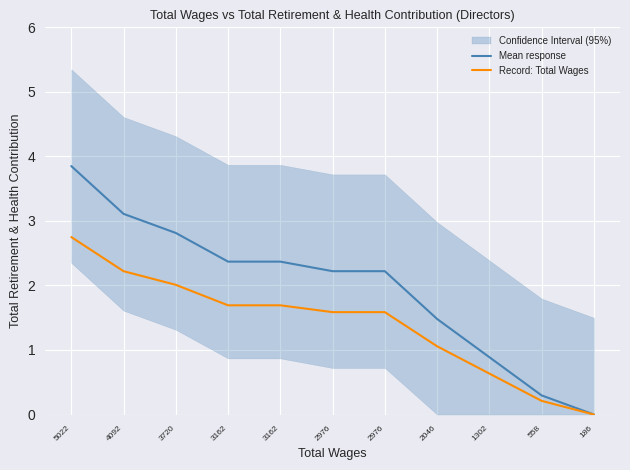

Count the number of categories in the chart.

11